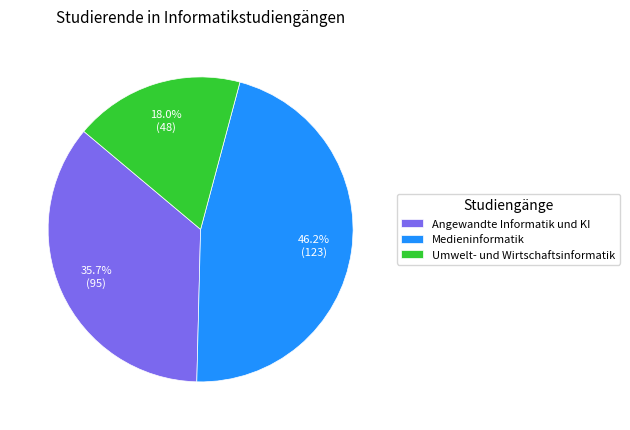

Count the number of slices in the pie.

3